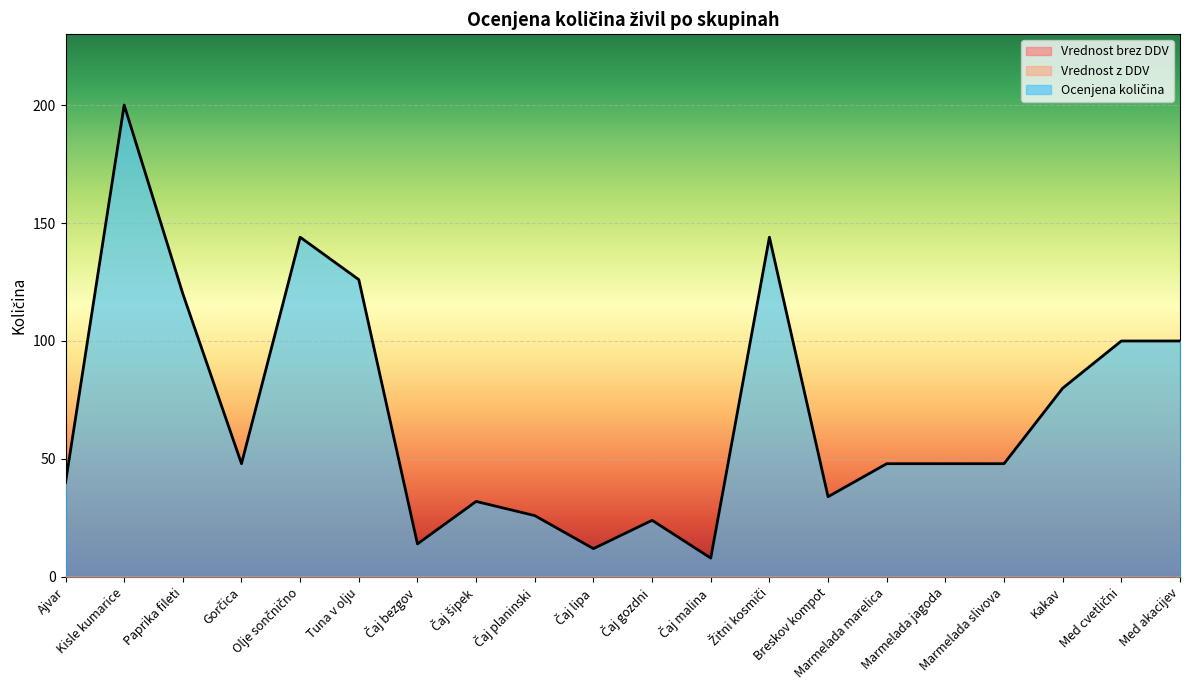

Reading right to left, what are all the values shown in this chart?

Ocenjena količina: Med akacijev=100	Med cvetlični=100	Kakav=80	Marmelada slivova=48	Marmelada jagoda=48	Marmelada marelica=48	Breskov kompot=34	Žitni kosmiči=144	Čaj malina=8	Čaj gozdni=24	Čaj lipa=12	Čaj planinski=26	Čaj šipek=32	Čaj bezgov=14	Tuna v olju=126	Olje sončnično=144	Gorčica=48	Paprika fileti=120	Kisle kumarice=200	Ajvar=40
Vrednost brez DDV: Med akacijev=0	Med cvetlični=0	Kakav=0	Marmelada slivova=0	Marmelada jagoda=0	Marmelada marelica=0	Breskov kompot=0	Žitni kosmiči=0	Čaj malina=0	Čaj gozdni=0	Čaj lipa=0	Čaj planinski=0	Čaj šipek=0	Čaj bezgov=0	Tuna v olju=0	Olje sončnično=0	Gorčica=0	Paprika fileti=0	Kisle kumarice=0	Ajvar=0
Vrednost z DDV: Med akacijev=0	Med cvetlični=0	Kakav=0	Marmelada slivova=0	Marmelada jagoda=0	Marmelada marelica=0	Breskov kompot=0	Žitni kosmiči=0	Čaj malina=0	Čaj gozdni=0	Čaj lipa=0	Čaj planinski=0	Čaj šipek=0	Čaj bezgov=0	Tuna v olju=0	Olje sončnično=0	Gorčica=0	Paprika fileti=0	Kisle kumarice=0	Ajvar=0